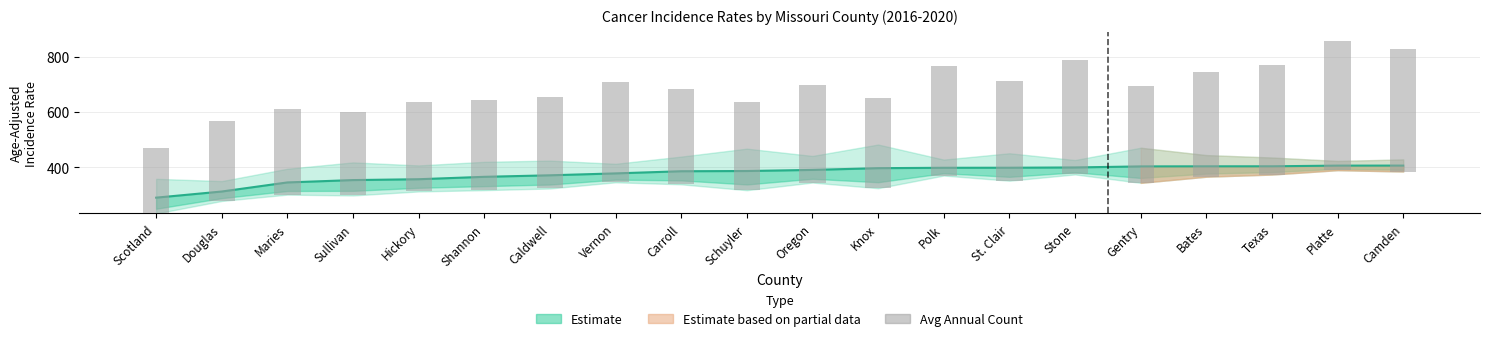

Reading left to right, transcribe all the data shown in this chart.

Age-Adjusted Rate: Scotland=289.5	Douglas=311.7	Maries=344.6	Sullivan=353.1	Hickory=356.2	Shannon=364.9	Caldwell=370.4	Vernon=377.3	Carroll=385.1	Schuyler=385.9	Oregon=389.9	Knox=396.2	Polk=397.6	St. Clair=397.8	Stone=398.8	Gentry=402.6	Bates=402.9	Texas=403.0	Platte=405.4	Camden=405.5
Lower 95% CI: Scotland=232.2	Douglas=277.5	Maries=300.5	Sullivan=297.5	Hickory=312.0	Shannon=316.7	Caldwell=322.7	Vernon=345.1	Carroll=337.8	Schuyler=316.5	Oregon=344.2	Knox=323.7	Polk=369.5	St. Clair=350.8	Stone=373.6	Gentry=343.0	Bates=365.3	Texas=373.1	Platte=389.0	Camden=384.1
Upper 95% CI: Scotland=357.7	Douglas=349.5	Maries=394.2	Sullivan=417.1	Hickory=406.2	Shannon=419.2	Caldwell=423.6	Vernon=412.1	Carroll=438.1	Schuyler=466.9	Oregon=440.5	Knox=481.8	Polk=427.3	St. Clair=450.2	Stone=425.7	Gentry=470.2	Bates=443.6	Texas=434.8	Platte=422.4	Camden=427.9
Avg Annual Count: Scotland=19.0	Douglas=70.0	Maries=47.0	Sullivan=31.0	Hickory=65.0	Shannon=46.0	Caldwell=48.0	Vernon=109.0	Carroll=52.0	Schuyler=24.0	Oregon=62.0	Knox=23.0	Polk=161.0	St. Clair=64.0	Stone=245.0	Gentry=36.0	Bates=92.0	Texas=149.0	Platte=479.0	Camden=344.0